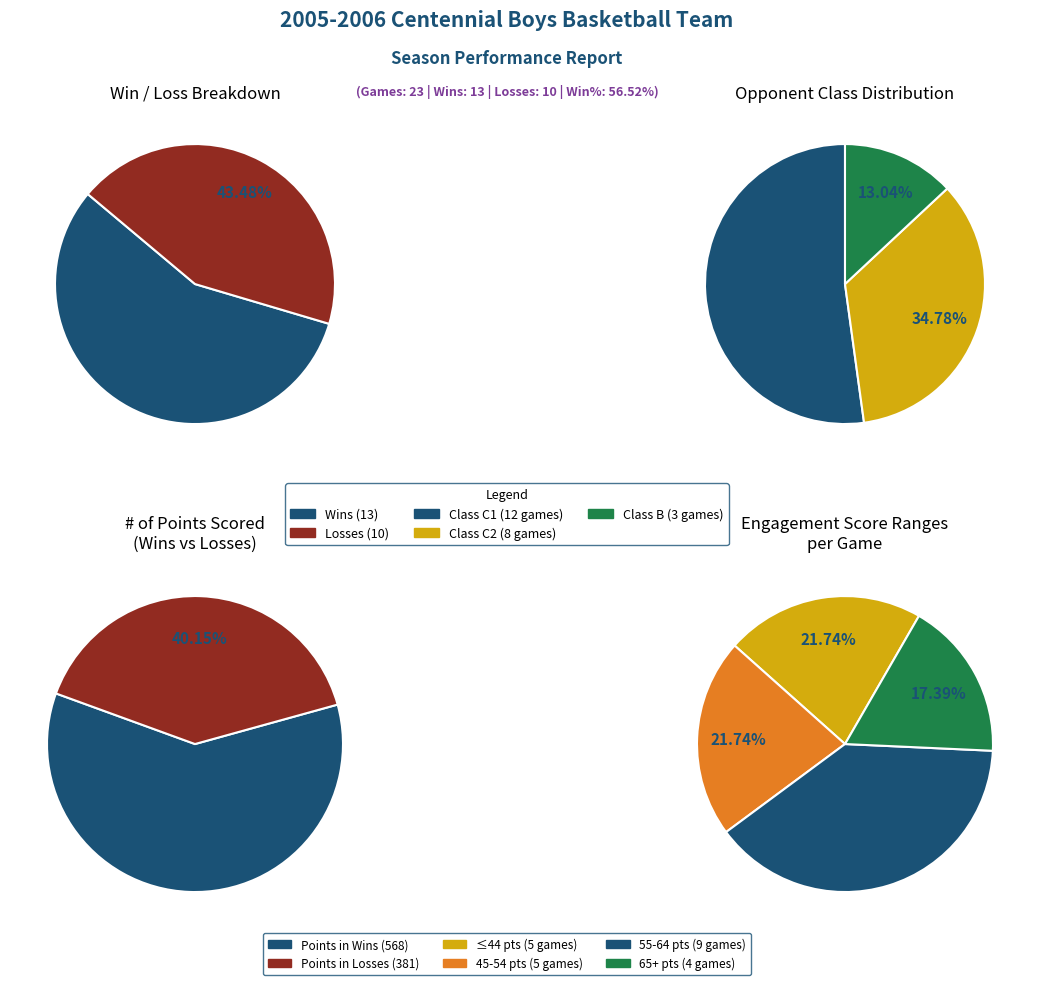

Rank the categories by value from lowest to highest.

L, W